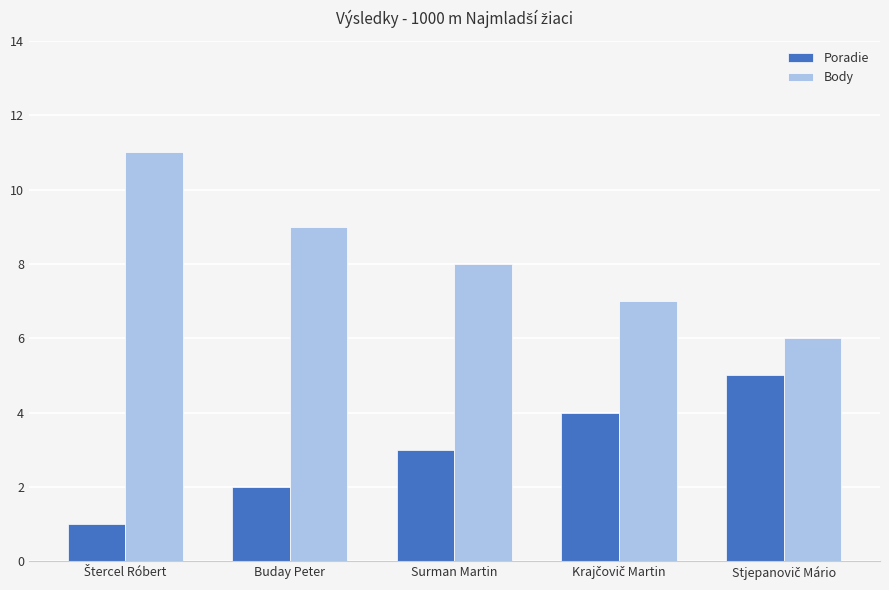

The value of Body at Surman Martin is 8. True or false?

True